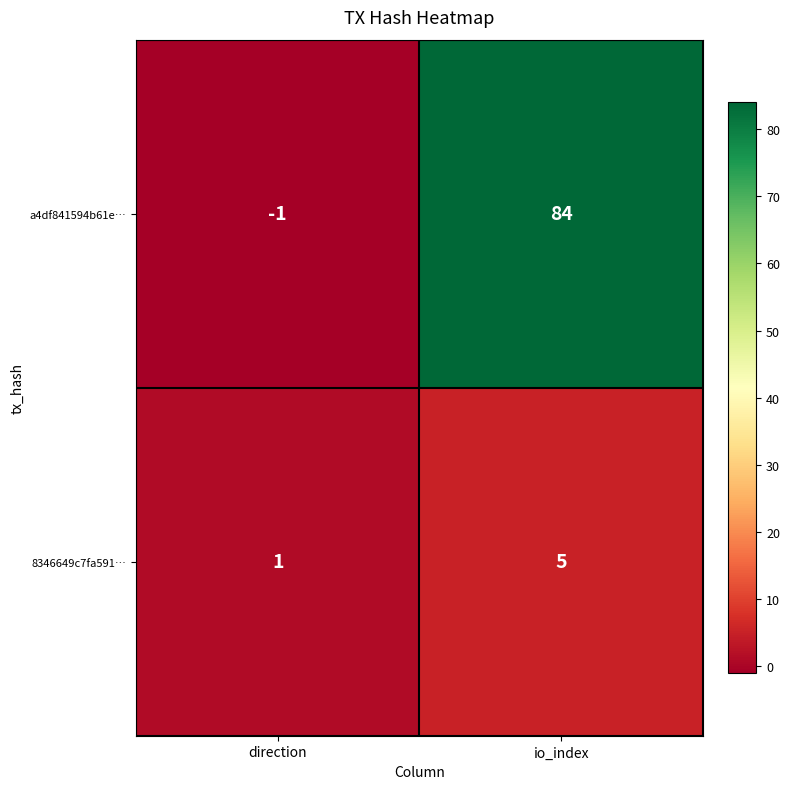

How many distinct data groups are displayed?

2